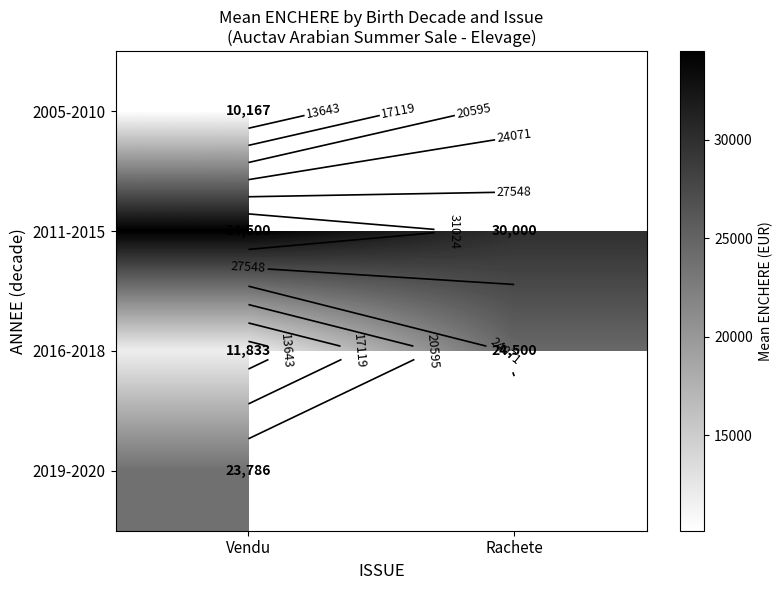

Between Rachete and Vendu, which is larger?

Vendu